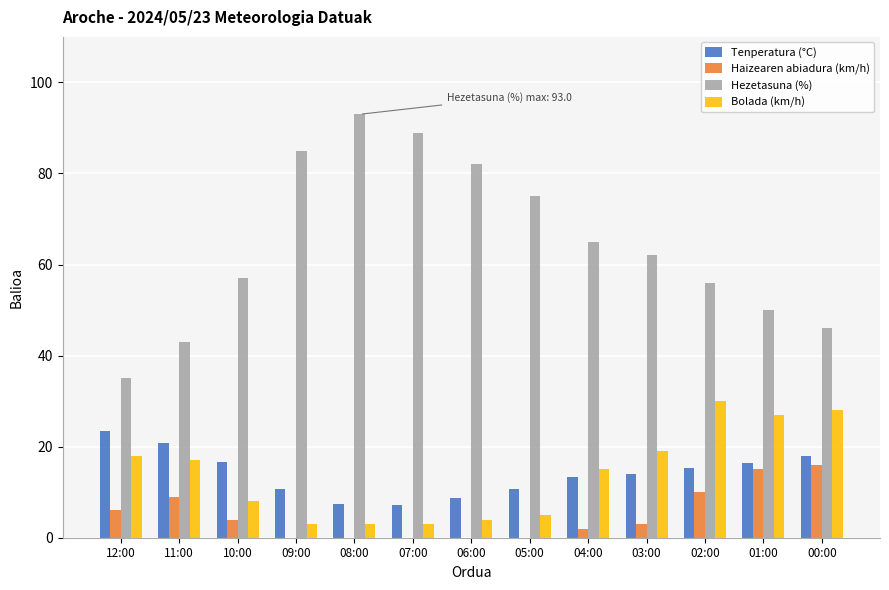

What is the sum of the Hezetasuna (%) values at 01:00 and 06:00?

132.0